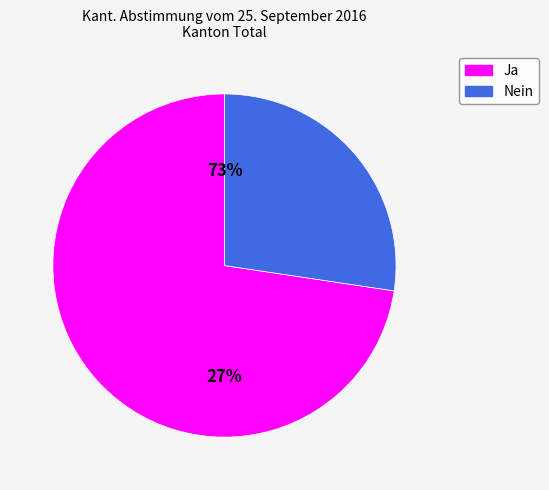

To the nearest percent, what portion does Nein represent?

27%